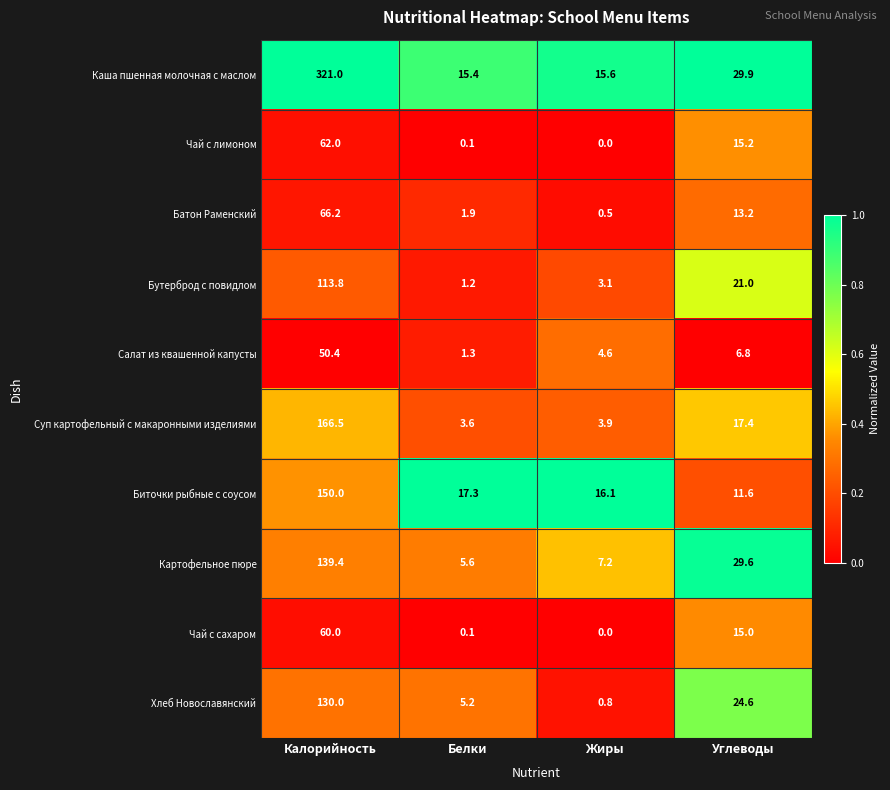

Which series has the largest total across all categories?

Каша пшенная молочная с маслом